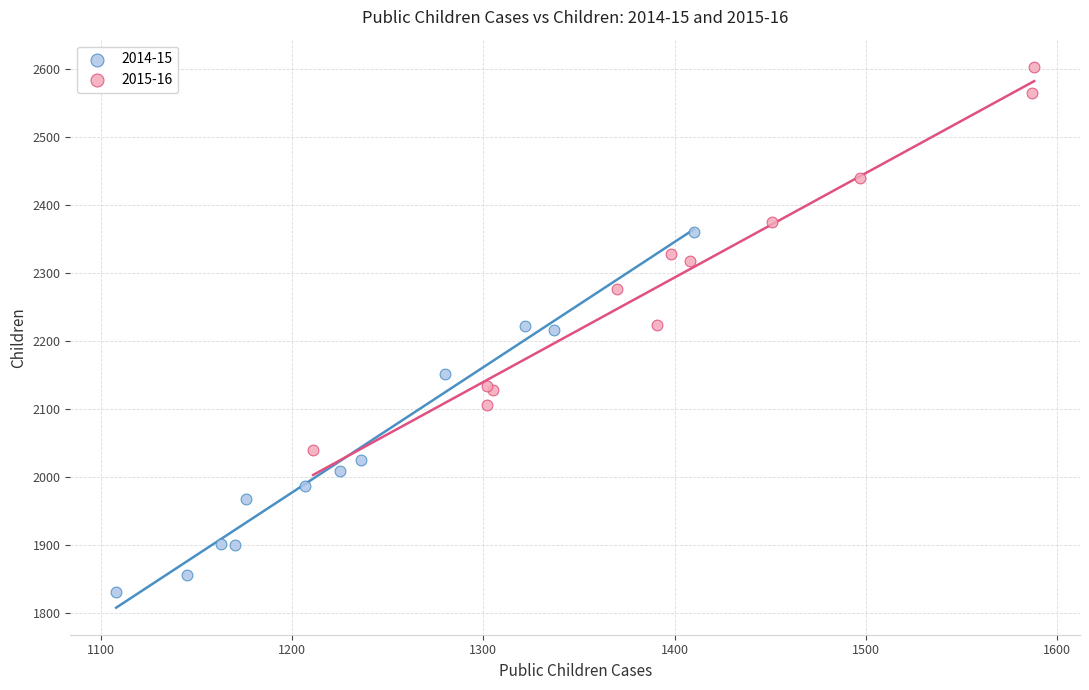

Which series contains the highest Y value?

2015-16